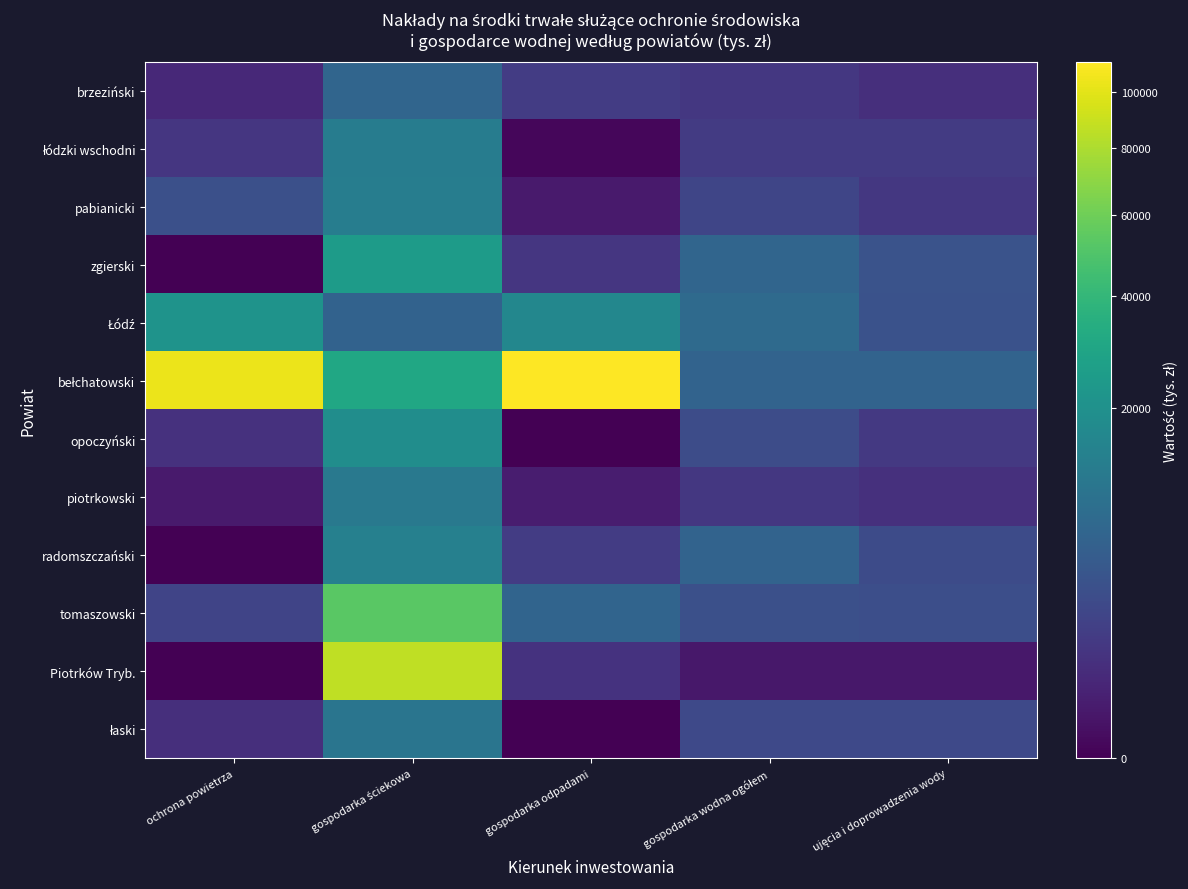

How many distinct data groups are displayed?

12